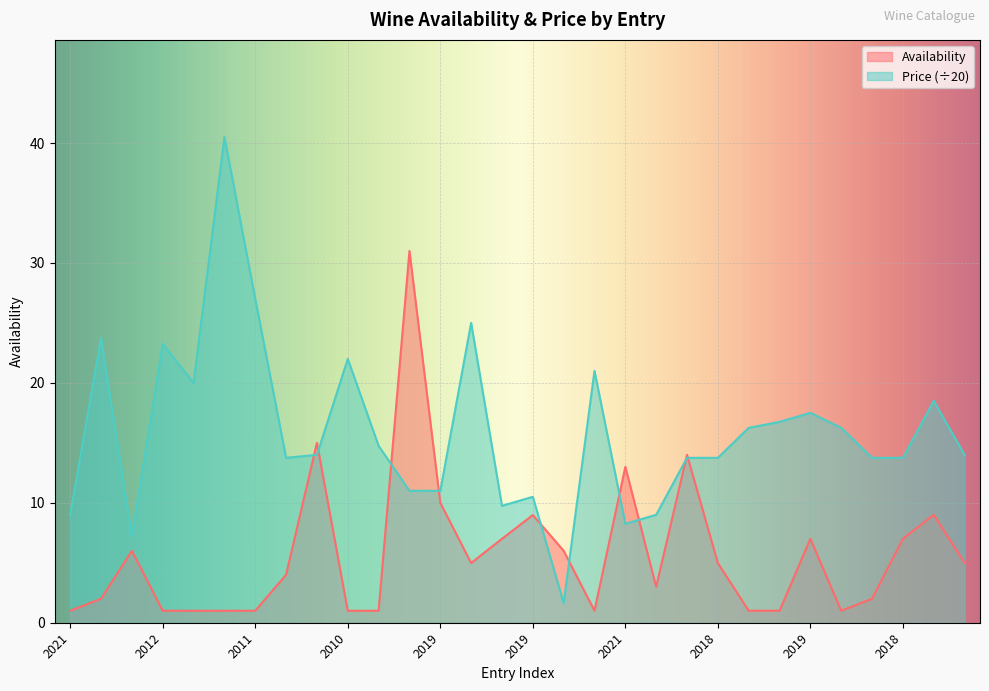

At 2021, list the series in order from largest to smallest.

Price, Availability